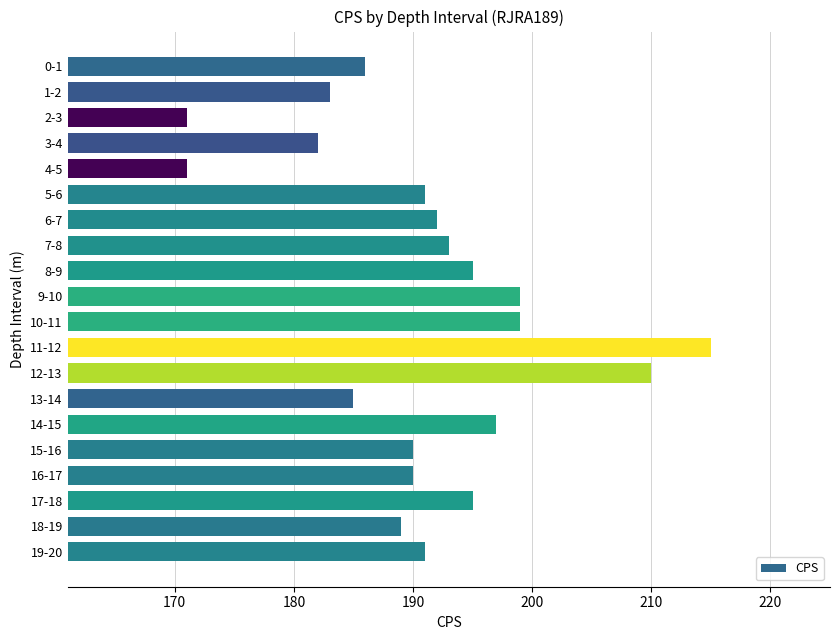

What is the label of the 2nd bar from the top?

1-2